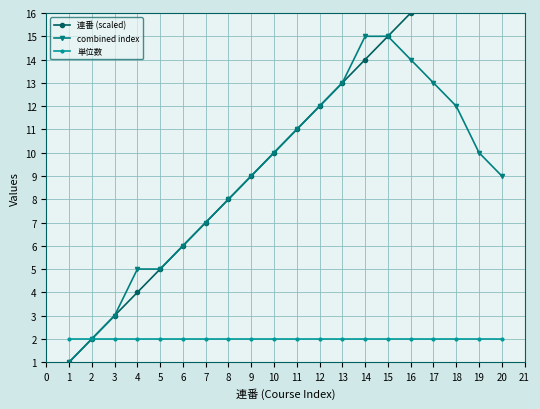

True or false: 連番 (scaled) and 単位数 cross at least once.

False